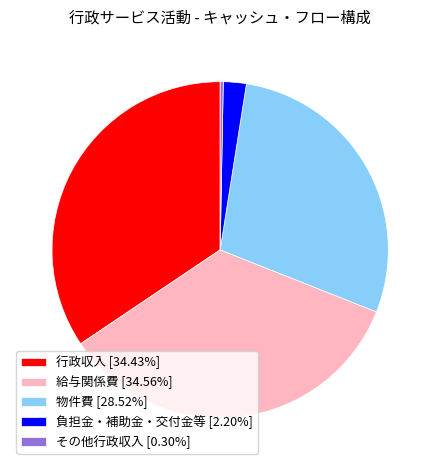

Does any single category account for the majority?

No